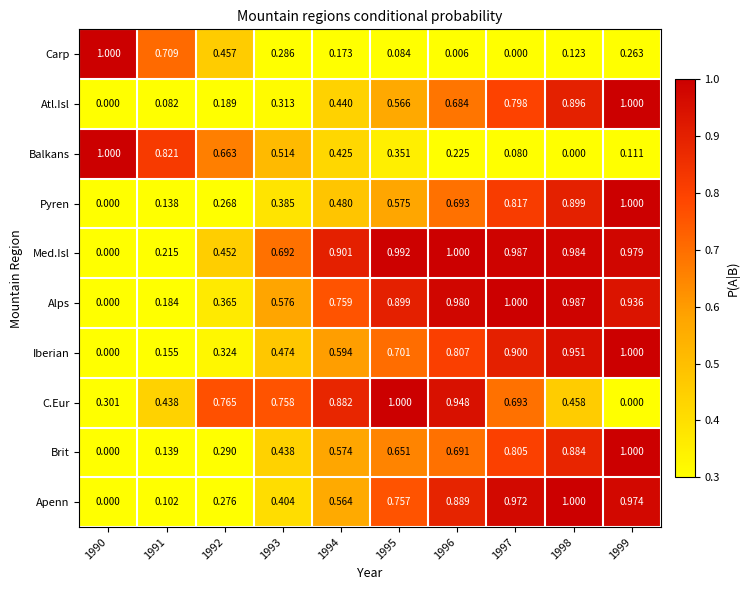

Between 1990 and 1996, which series saw the biggest shift?

Med.Isl